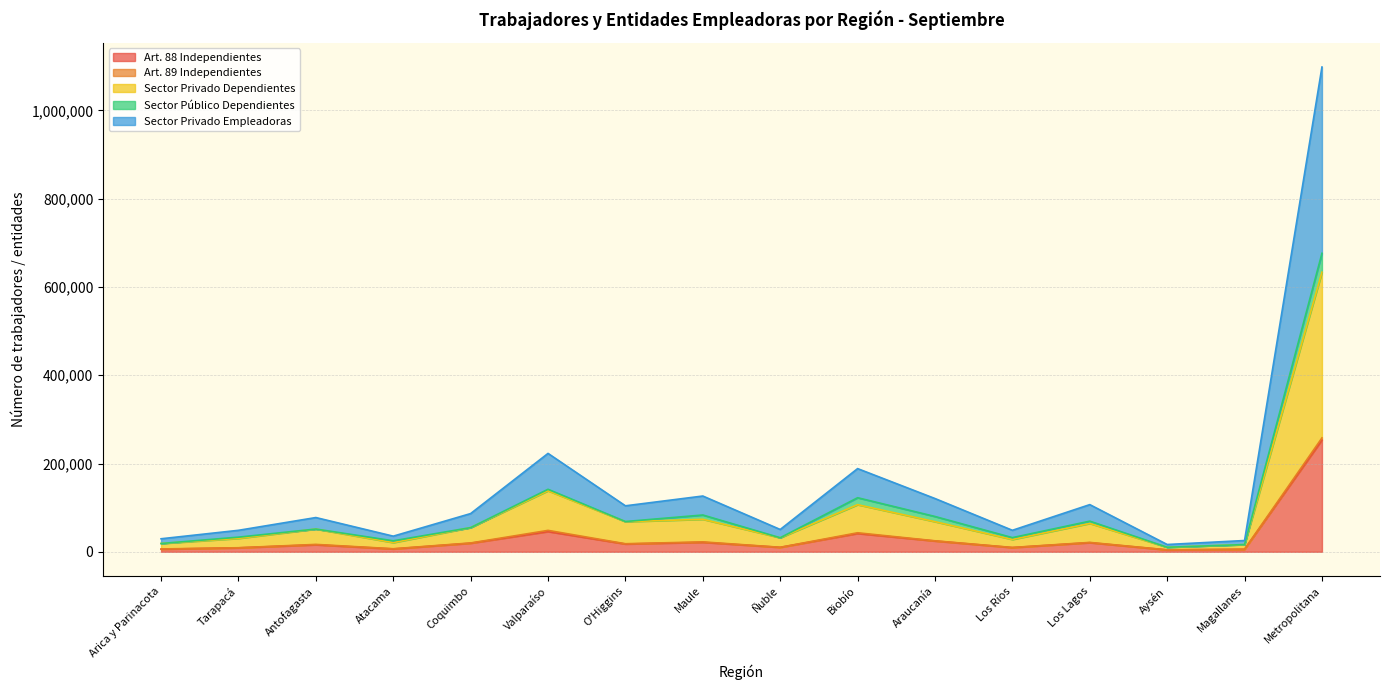

At which label does Art. 88 Independientes reach its peak?

Metropolitana